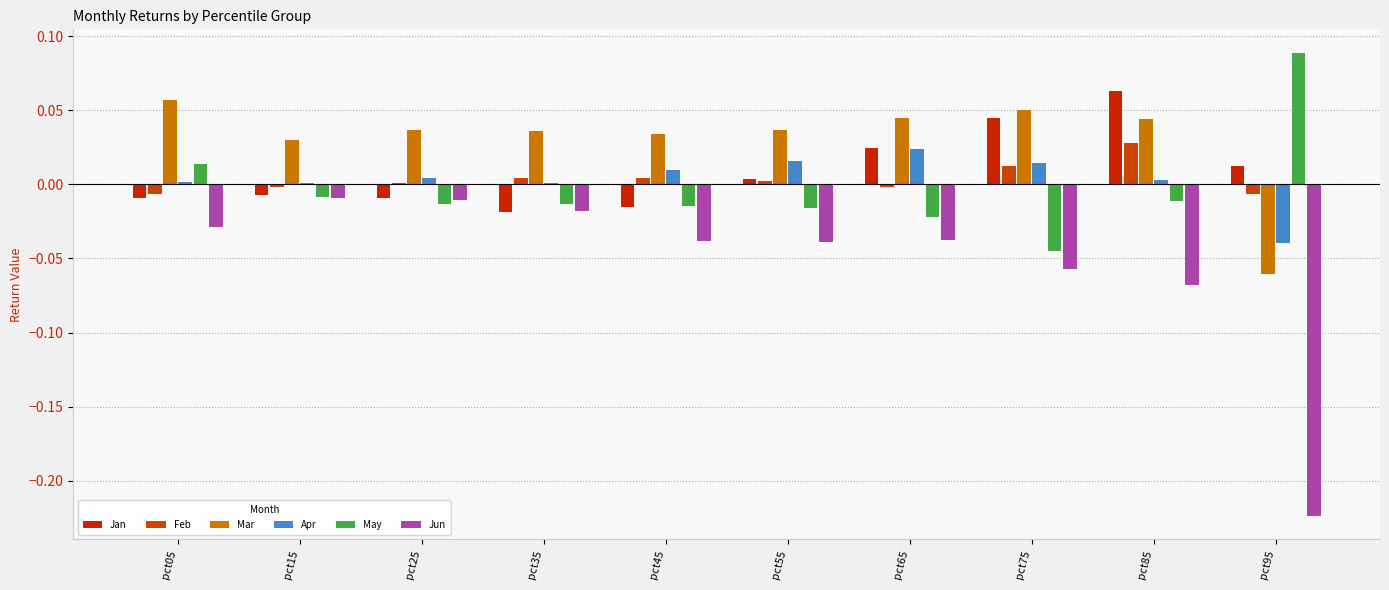

Reading left to right, list all the values displayed in this chart.

Jan: -0.0	-0.0	-0.0	-0.0	-0.0	0.0	0.0	0.0	0.1	0.0
Feb: -0.0	-0.0	0.0	0.0	0.0	0.0	-0.0	0.0	0.0	-0.0
Mar: 0.1	0.0	0.0	0.0	0.0	0.0	0.0	0.1	0.0	-0.1
Apr: 0.0	0.0	0.0	0.0	0.0	0.0	0.0	0.0	0.0	-0.0
May: 0.0	-0.0	-0.0	-0.0	-0.0	-0.0	-0.0	-0.0	-0.0	0.1
Jun: -0.0	-0.0	-0.0	-0.0	-0.0	-0.0	-0.0	-0.1	-0.1	-0.2